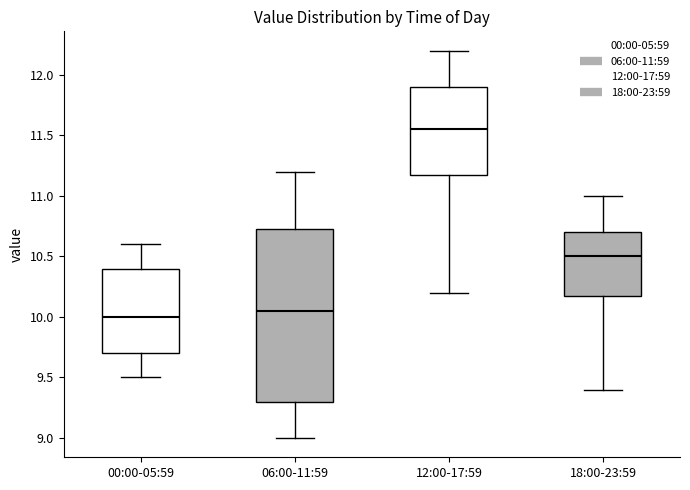

Where is the upper edge of the box for 00:00-05:59 on the y-axis? The values are not printed on the chart, so give them approximately, as read against the axis.

10.40